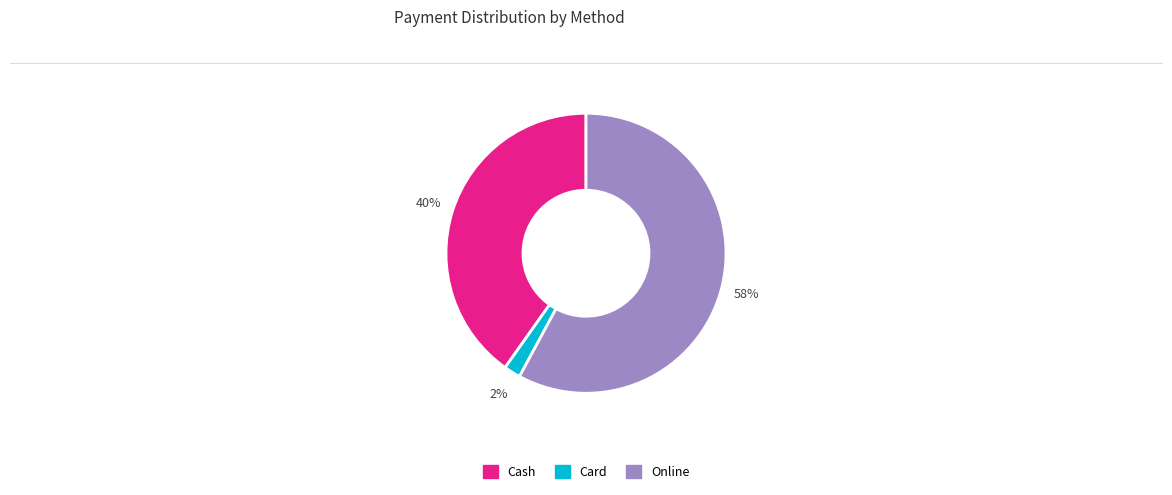

To the nearest percent, what is the difference between the largest and smallest slice percentages?

56%